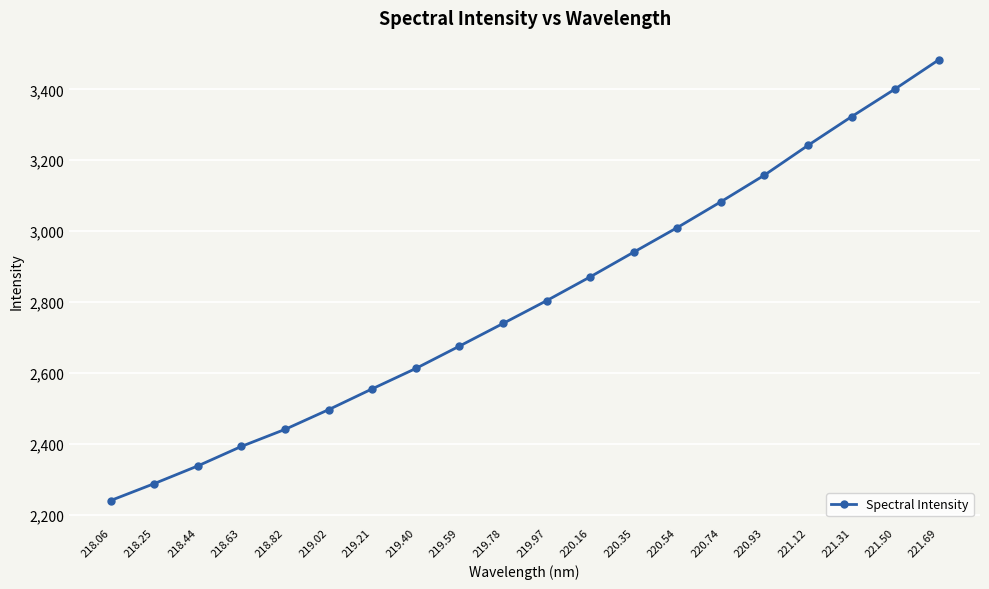

What is the difference between the second highest and second lowest values?

1112.4